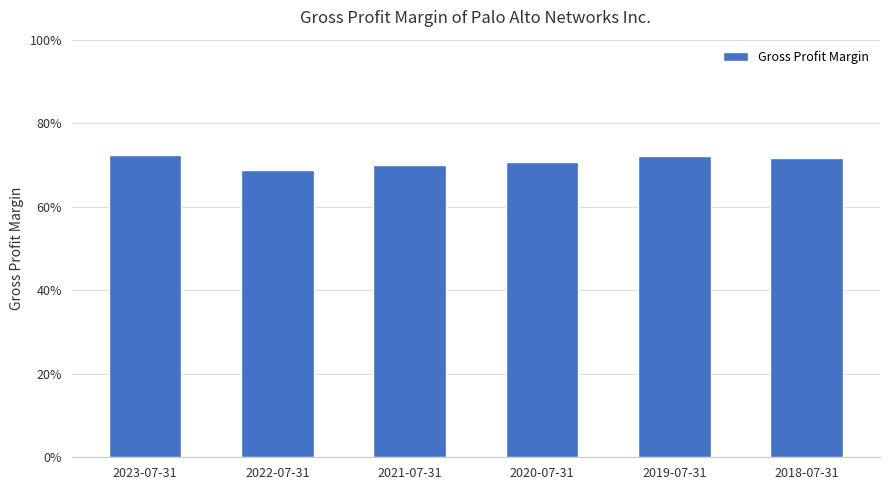

What position from the right is 2019-07-31?

2